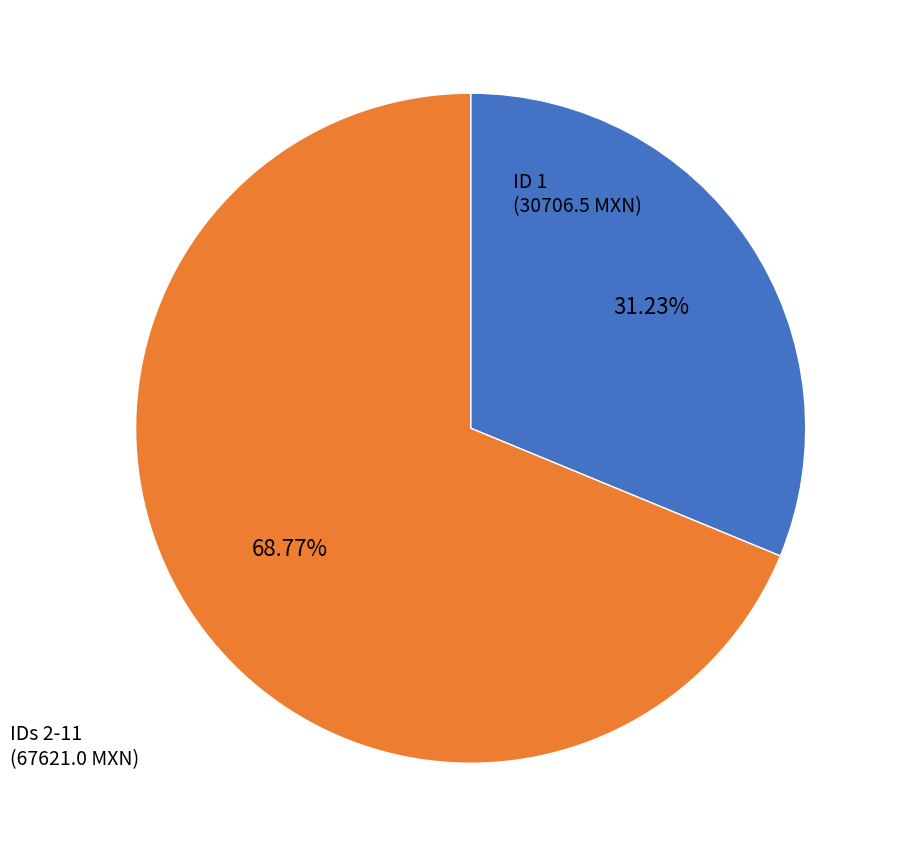

To the nearest percent, what is the difference between the largest and smallest slice percentages?

38%